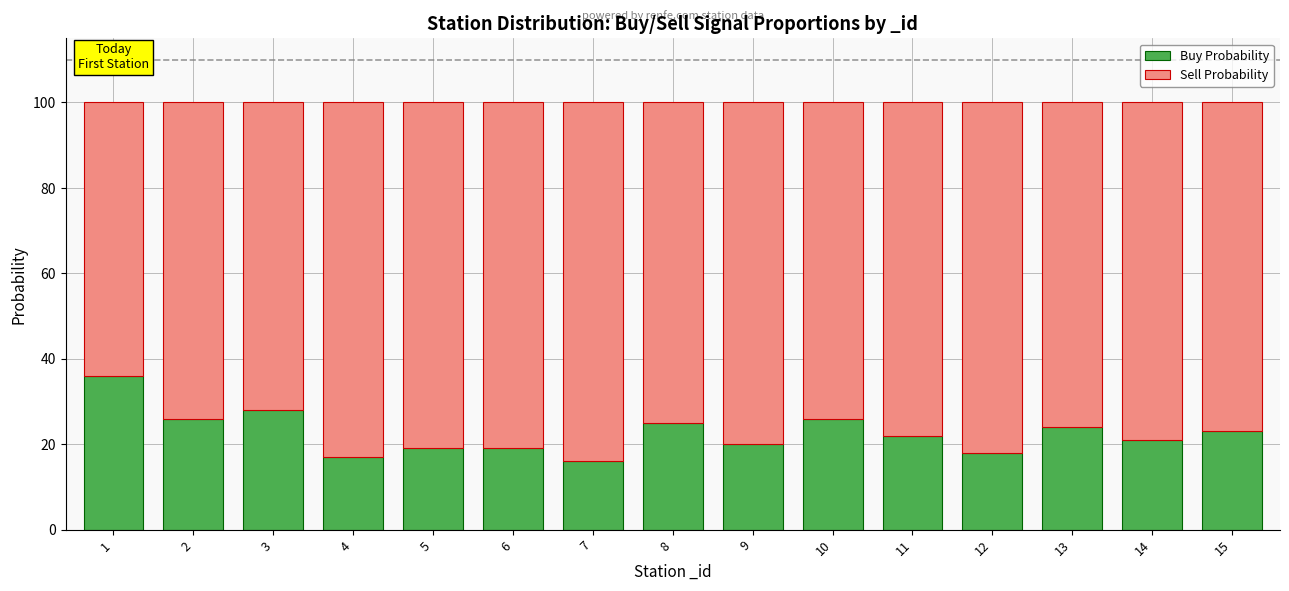

What is the minimum value for Buy Probability?

16